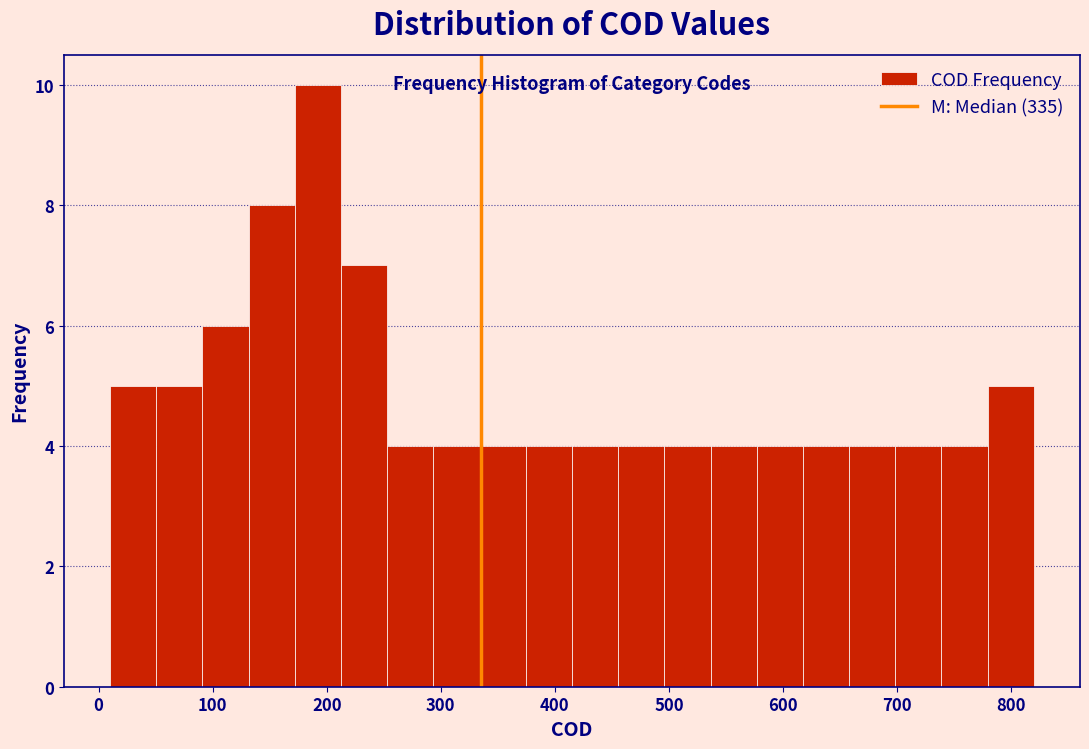

Reading left to right, transcribe this chart: for each bar, give the range it covers on the x-axis and its height. Neither the bar edges nor the heights are printed on the chart, so give them approximately, as read against the axes.

10 to 50: 5
50 to 90: 5
90 to 130: 6
130 to 170: 8
170 to 210: 10
210 to 250: 7
250 to 290: 4
290 to 330: 4
330 to 370: 4
370 to 420: 4
420 to 460: 4
460 to 500: 4
500 to 540: 4
540 to 580: 4
580 to 620: 4
620 to 660: 4
660 to 700: 4
700 to 740: 4
740 to 780: 4
780 to 820: 5